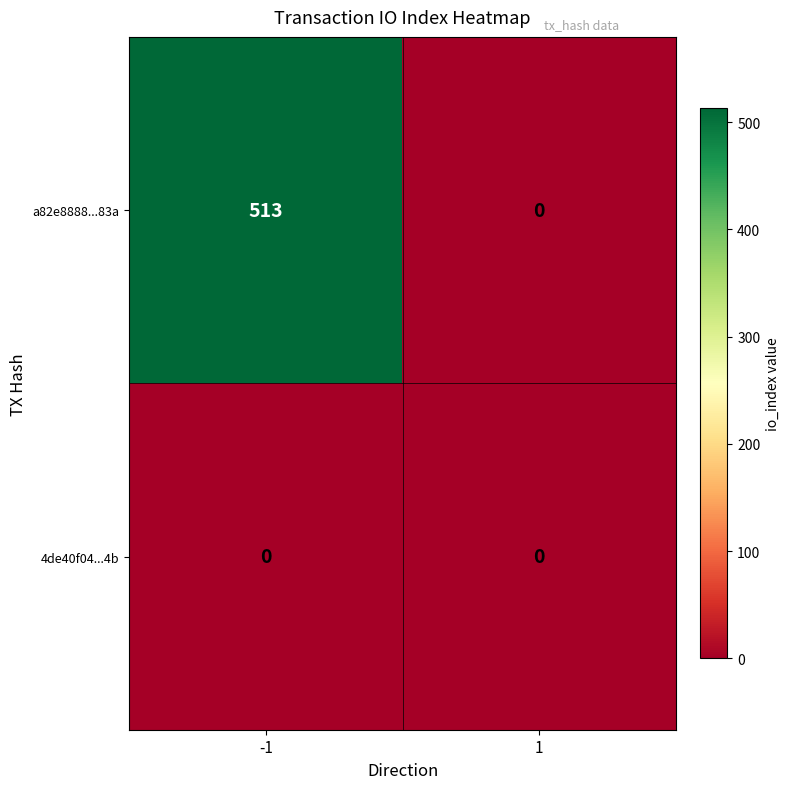

Between -1 and 1, which series saw the biggest shift?

a82e8888...83a